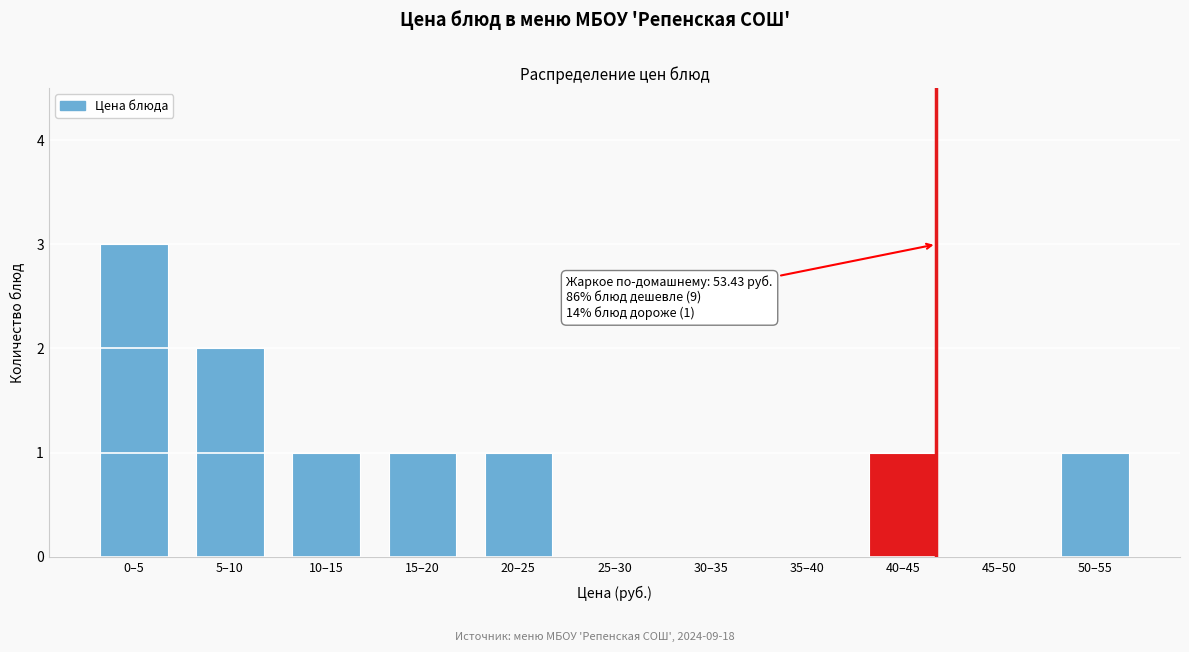

Reading left to right, transcribe all the data shown in this chart.

0–5=3	5–10=2	10–15=1	15–20=1	20–25=1	25–30=0	30–35=0	35–40=0	40–45=1	45–50=0	50–55=1